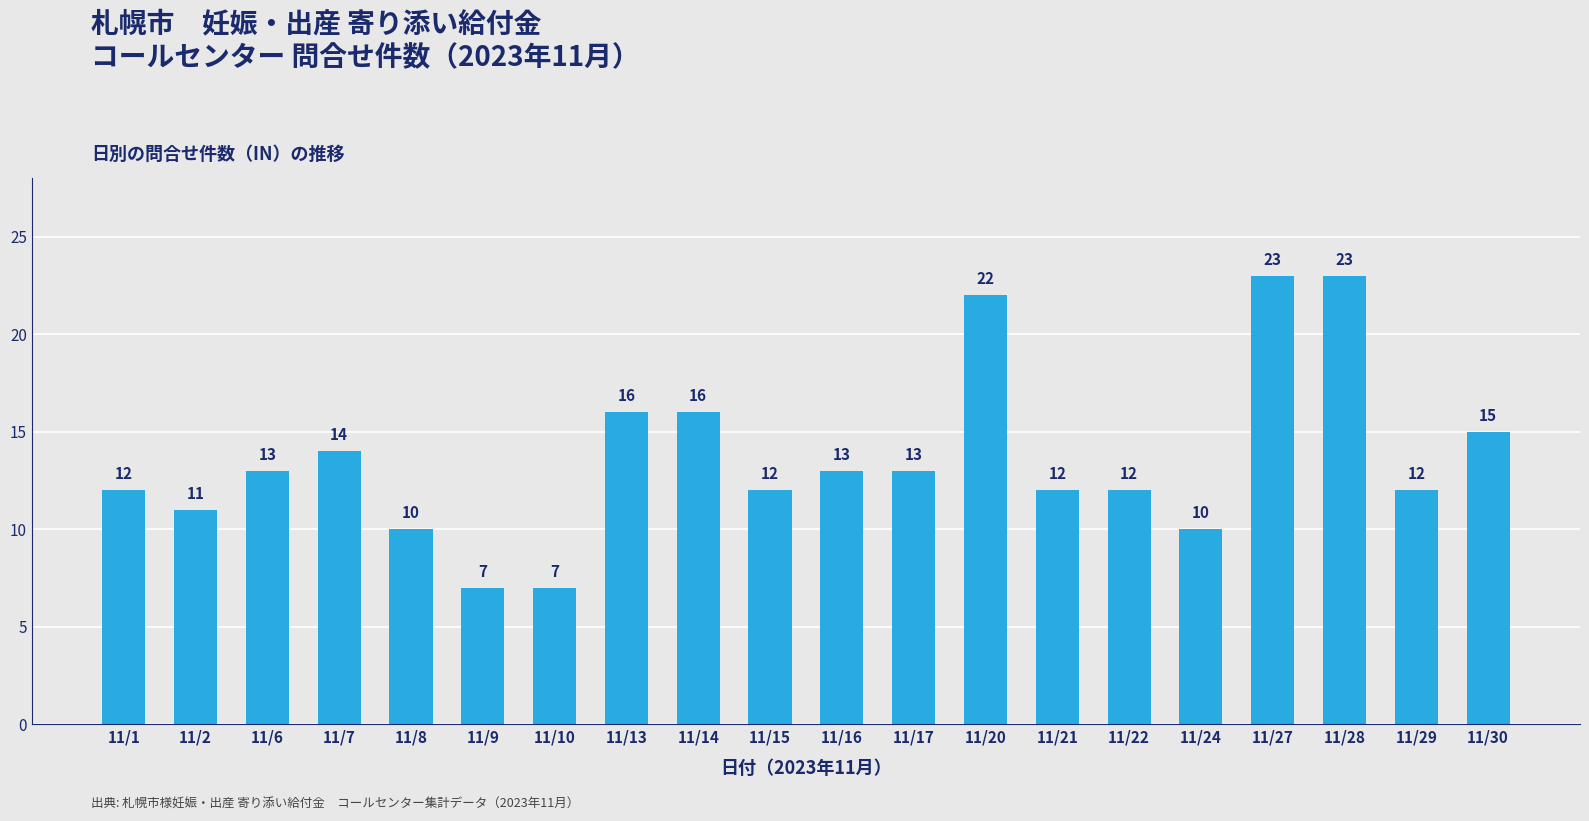

Are the bars grouped side by side (vs. stacked)?

No